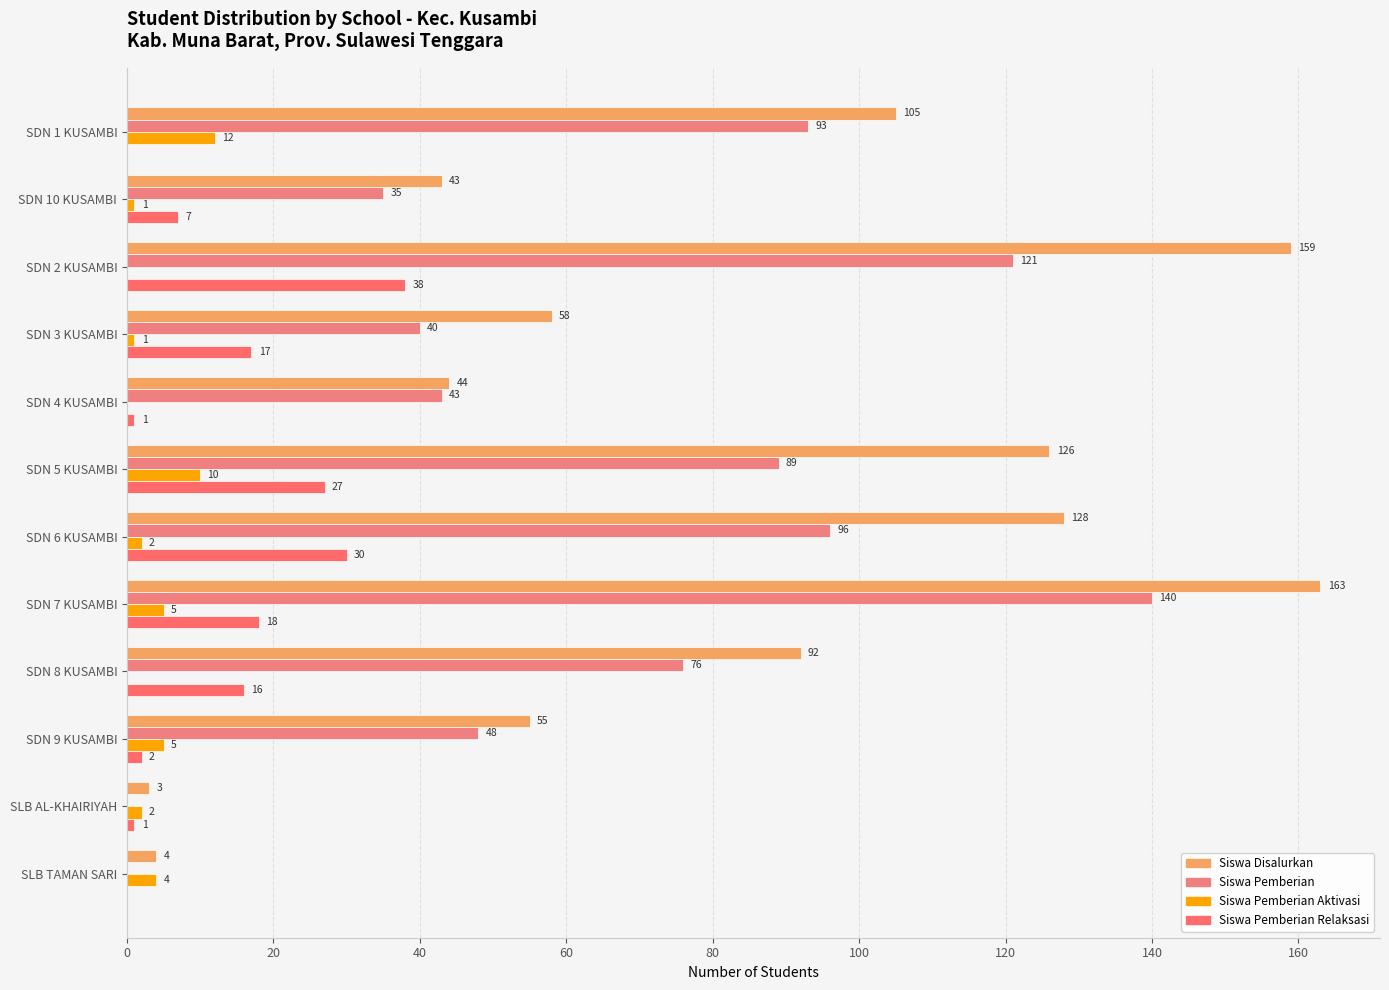

Reading right to left, extract all data points from this chart.

Siswa Disalurkan: 4	3	55	92	163	128	126	44	58	159	43	105
Siswa Pemberian: 0	0	48	76	140	96	89	43	40	121	35	93
Siswa Pemberian Aktivasi: 4	2	5	0	5	2	10	0	1	0	1	12
Siswa Pemberian Relaksasi: 0	1	2	16	18	30	27	1	17	38	7	0